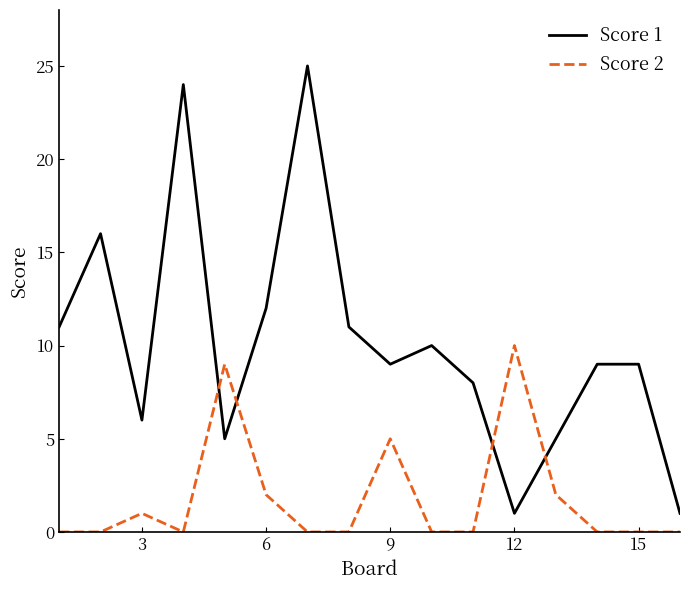

What is the maximum value shown in the chart?

25